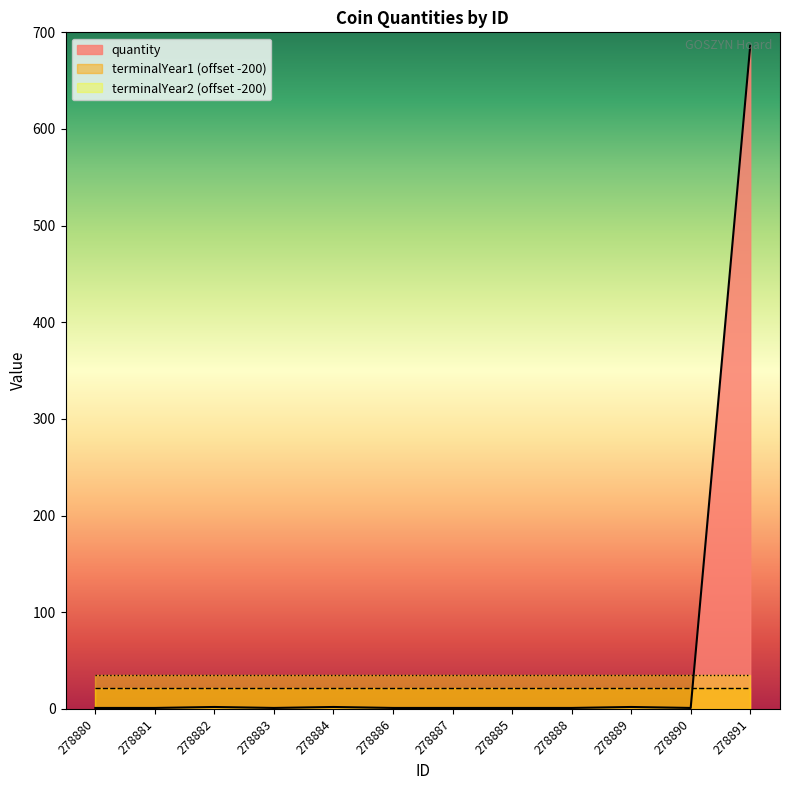

What position from the left is 278885?

8